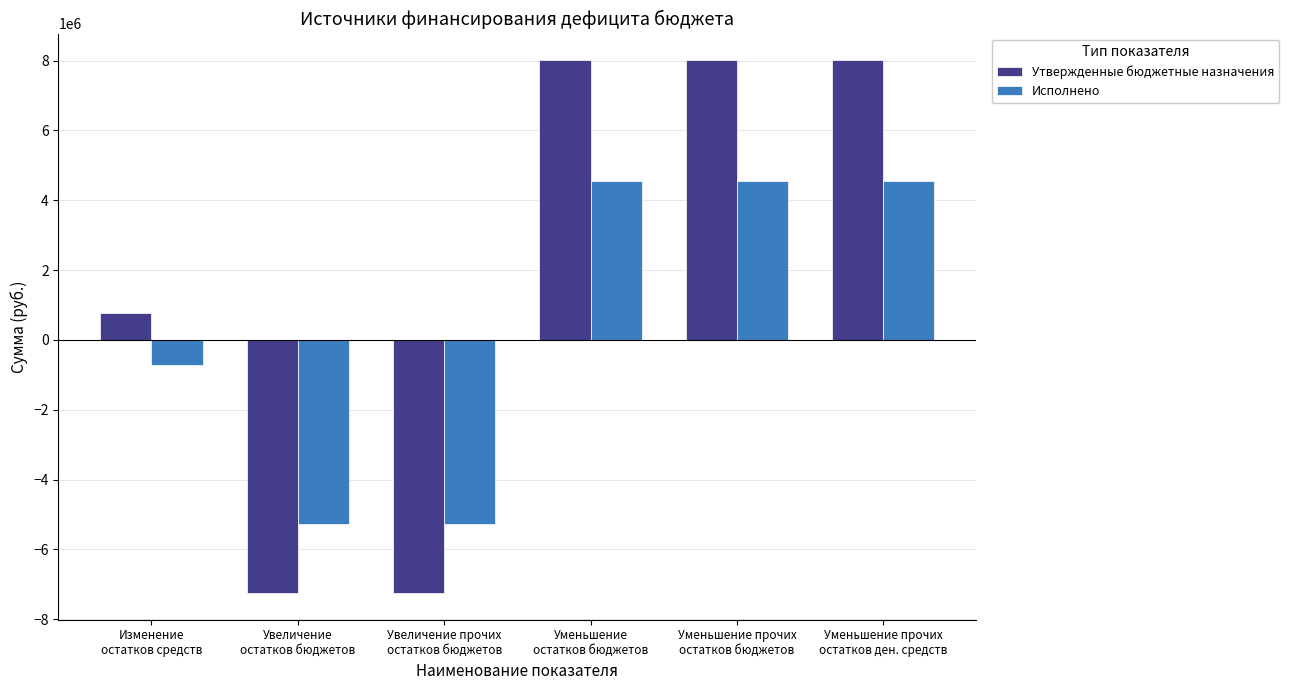

What is the maximum value shown in the chart?

8011554.0